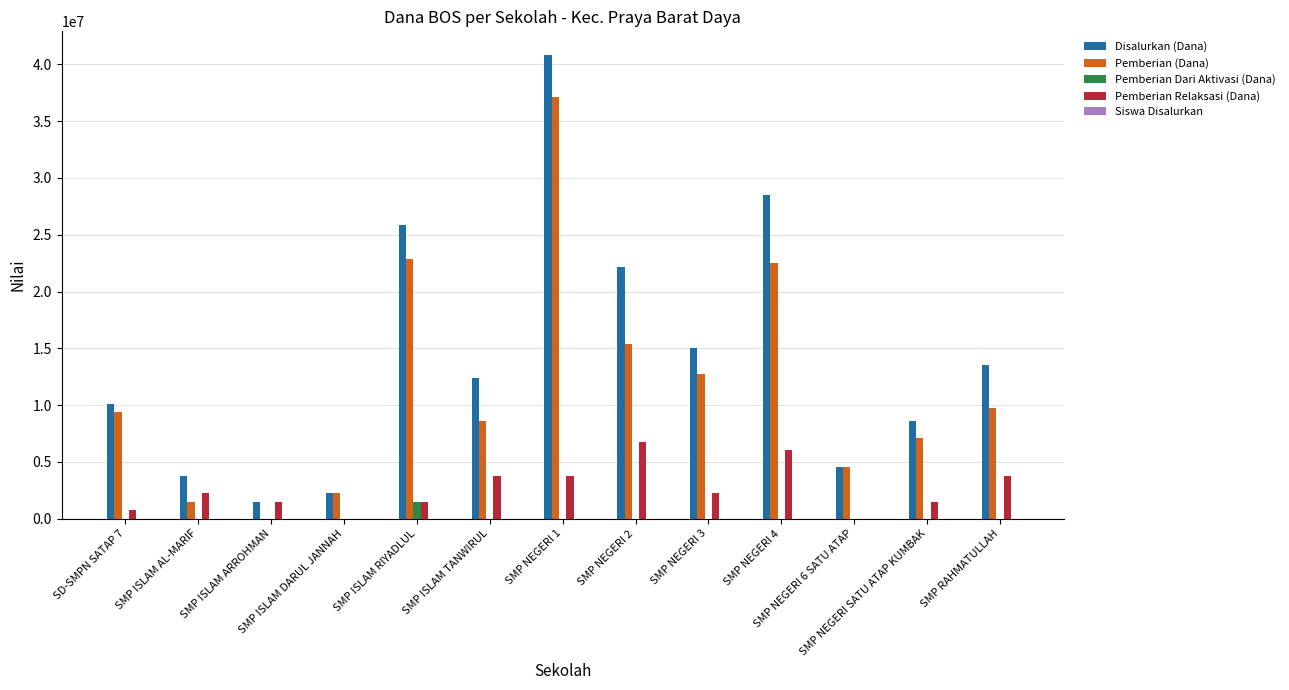

Which series has the largest total across all categories?

Disalurkan (Dana)